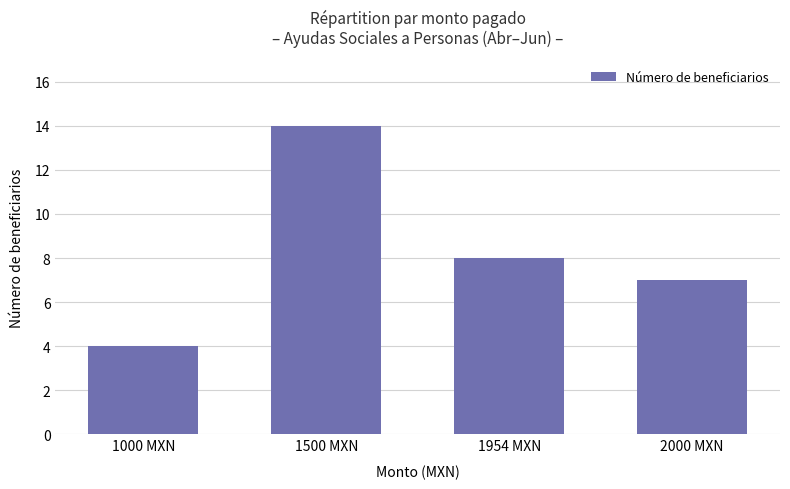

How many values are below 8?

2